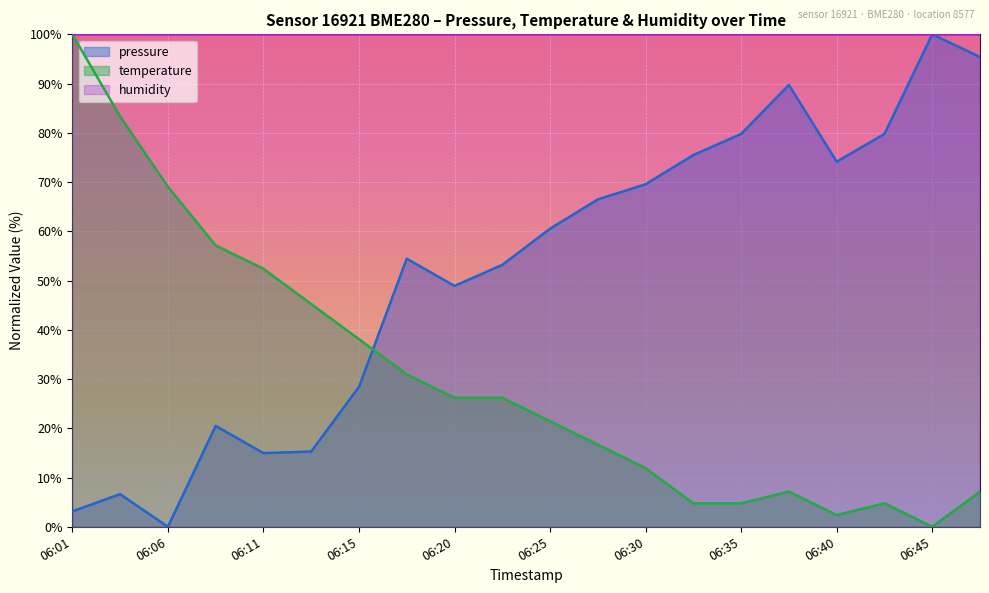

What is the total value across all series at 06:40?

176.5